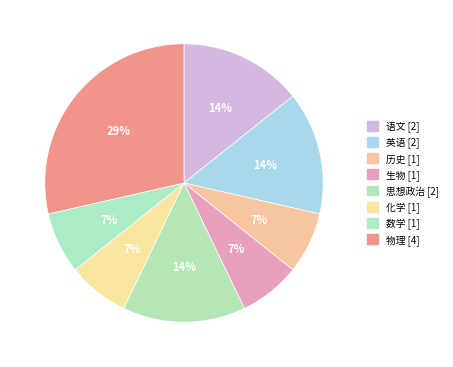

To the nearest percent, what is the combined percentage of 语文 and 数学?

21%